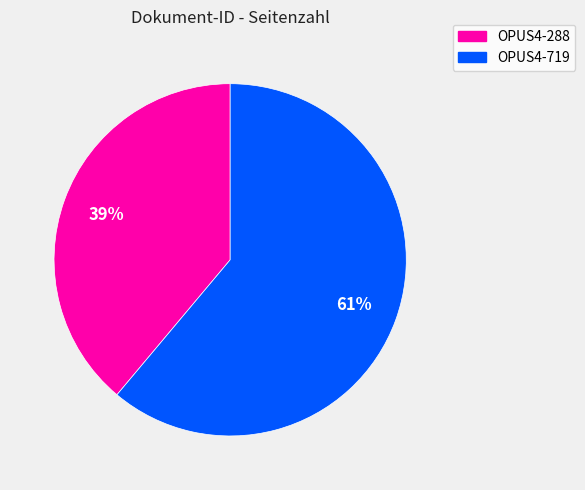

To the nearest percent, what is the difference between the largest and smallest slice percentages?

22%